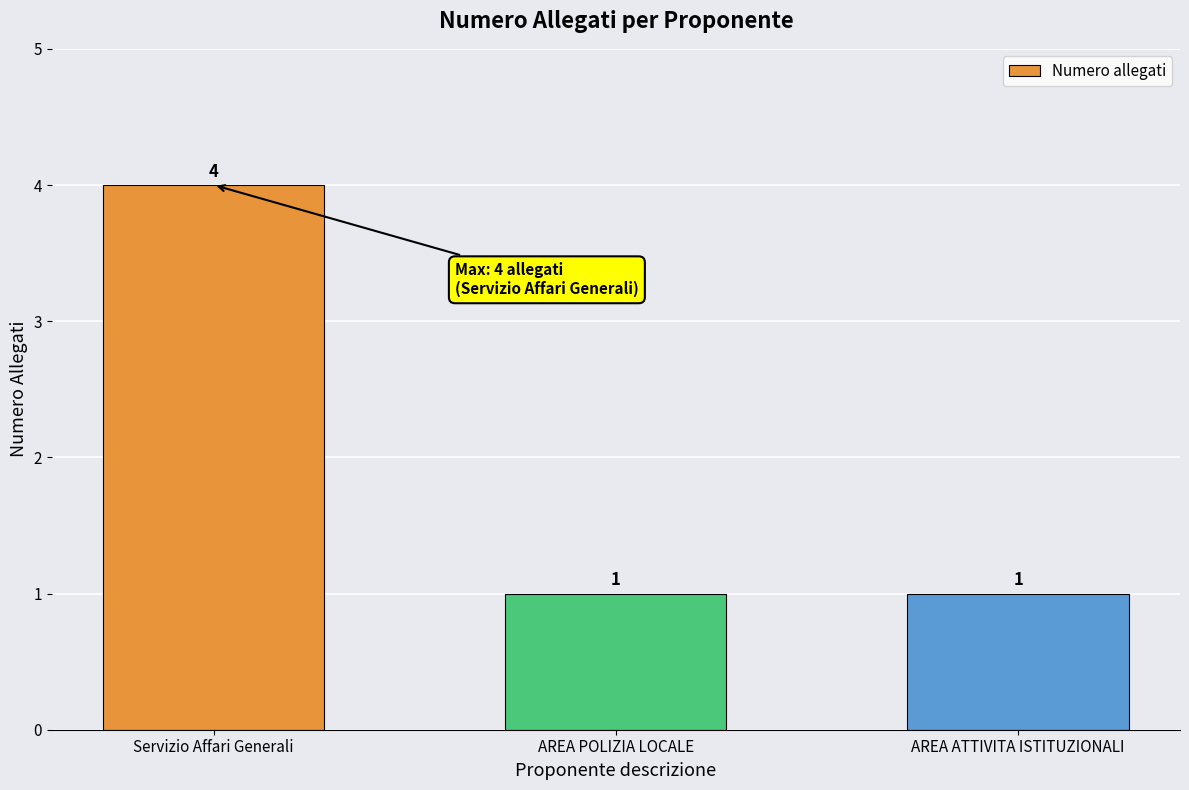

What is the change in value from Servizio Affari Generali to AREA ATTIVITA ISTITUZIONALI?

-3